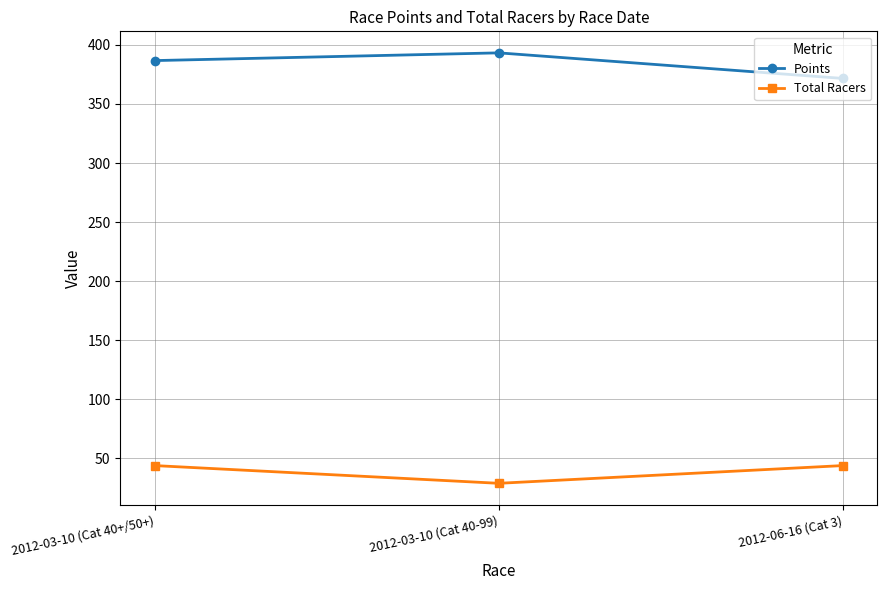

Reading left to right, what are all the values shown in this chart?

Points: 2012-03-10 (Cat 40+/50+)=386.6	2012-03-10 (Cat 40-99)=393.2	2012-06-16 (Cat 3)=371.6
Total Racers: 2012-03-10 (Cat 40+/50+)=44.0	2012-03-10 (Cat 40-99)=29.0	2012-06-16 (Cat 3)=44.0